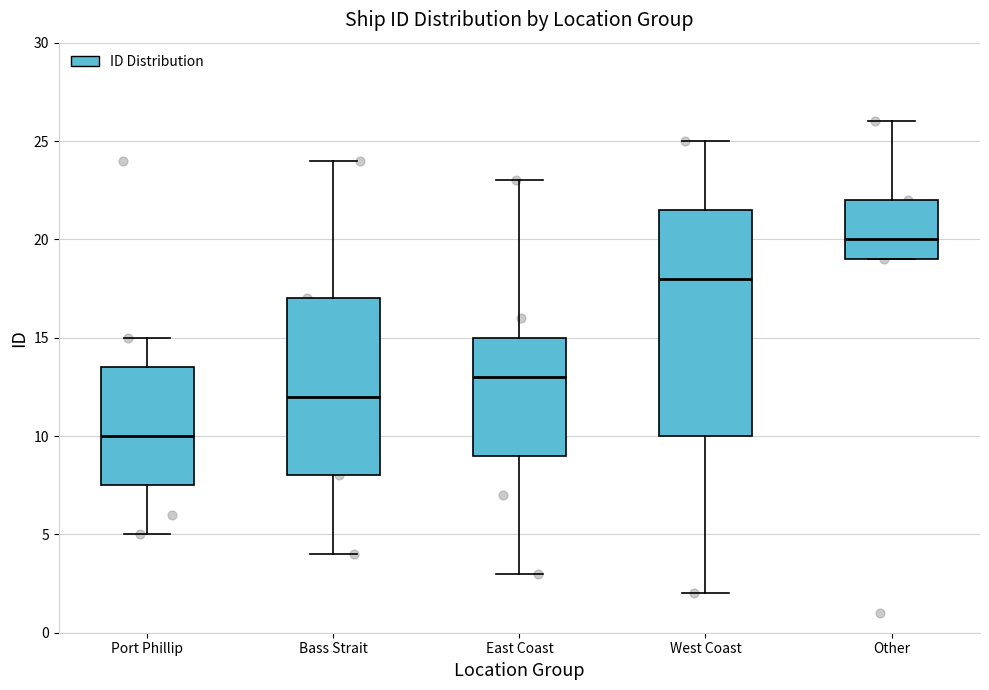

Reading left to right, transcribe this box plot: for each box, give where its median line is, the range the box spans, and where its two whiskers end, as read against the y-axis. The values are not printed on the chart, so give them approximately, as read against the axis.

Port Phillip: median 10.0, box 7.5 to 13.5, whiskers 5.0 to 15.0
Bass Strait: median 12.0, box 8.0 to 17.0, whiskers 4.0 to 24.0
East Coast: median 13.0, box 9.0 to 15.0, whiskers 3.0 to 23.0
West Coast: median 18.0, box 10.0 to 21.5, whiskers 2.0 to 25.0
Other: median 20.0, box 19.0 to 22.0, whiskers 19.0 to 26.0